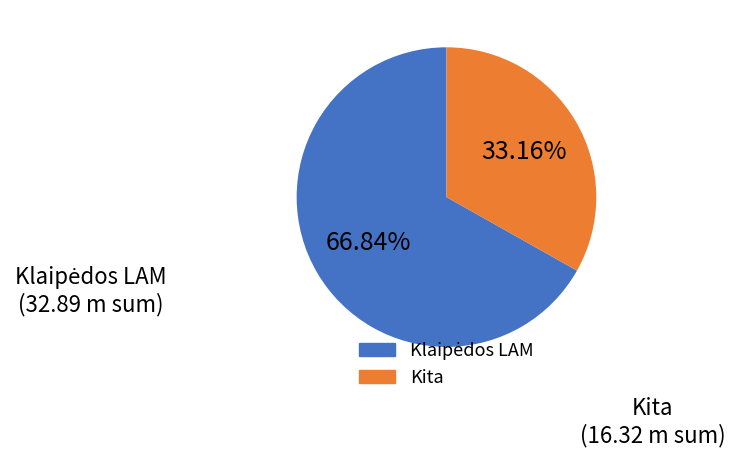

Does any single category account for the majority?

Yes